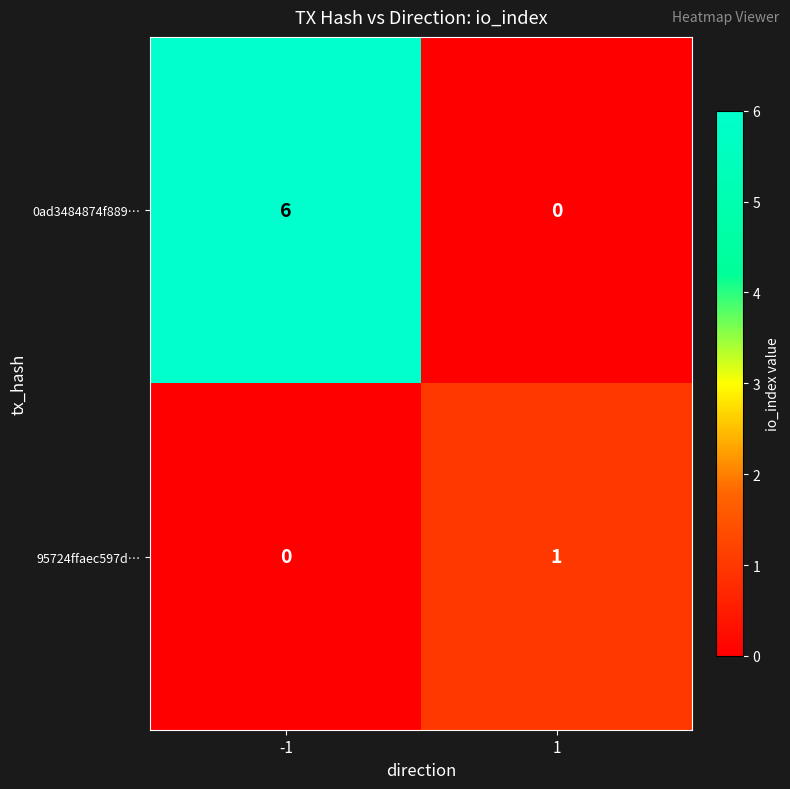

What is the highest value of the 0ad3484874f889… series?

6